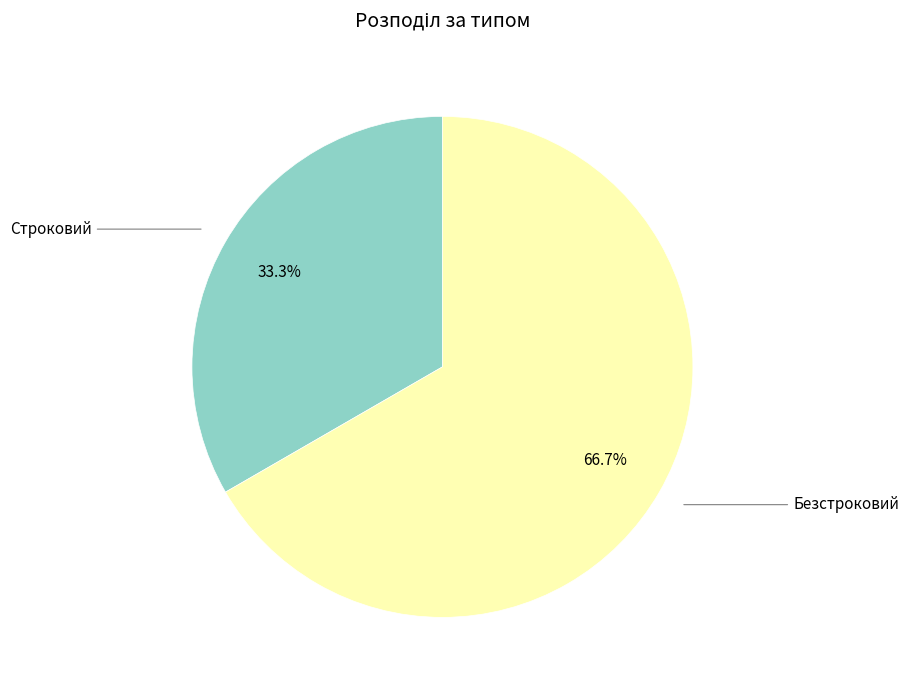

Does any single category account for the majority?

Yes